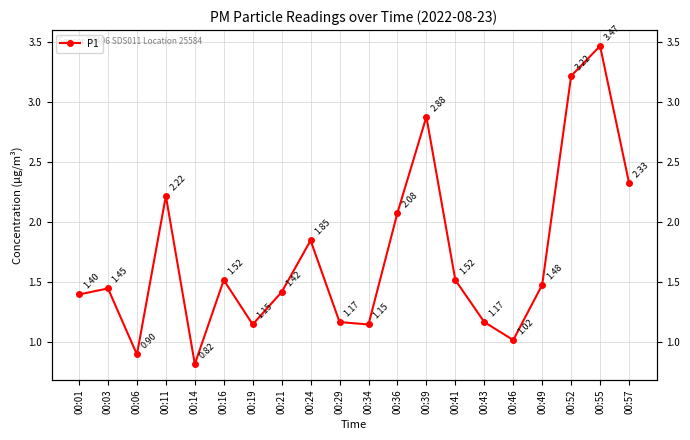

What is the greatest value displayed?

3.5